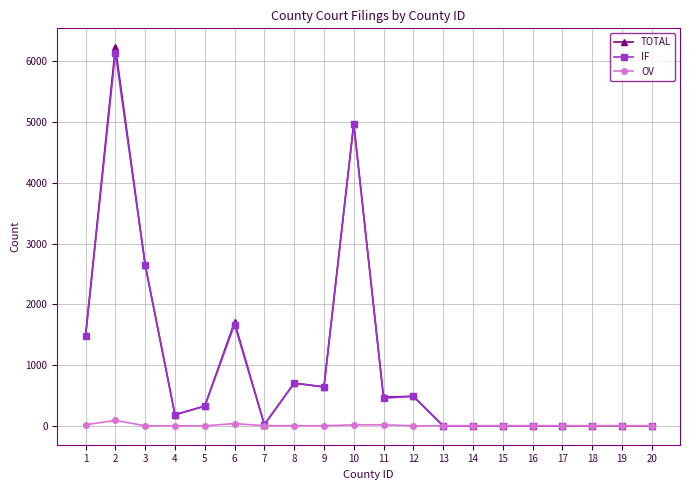

What is the maximum value shown in the chart?

6230